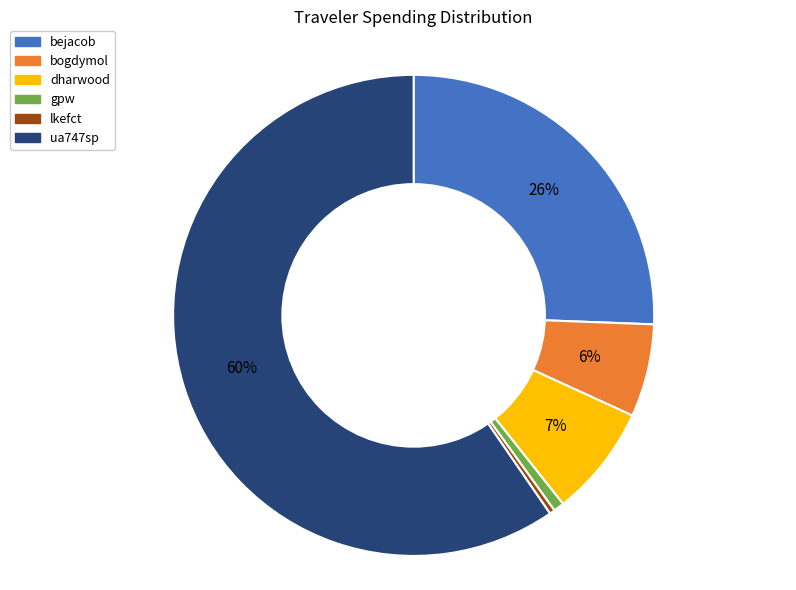

Between dharwood and lkefct, which is larger?

dharwood